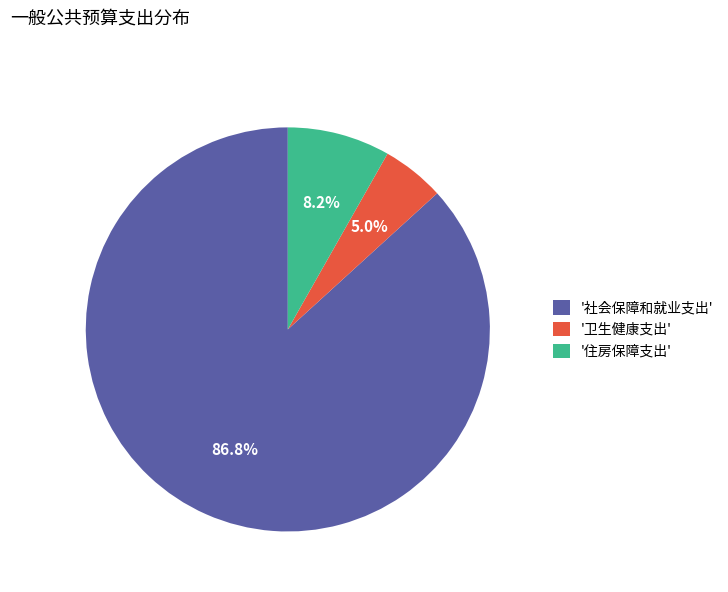

Is the sum of '住房保障支出' and '社会保障和就业支出' greater than half?

Yes